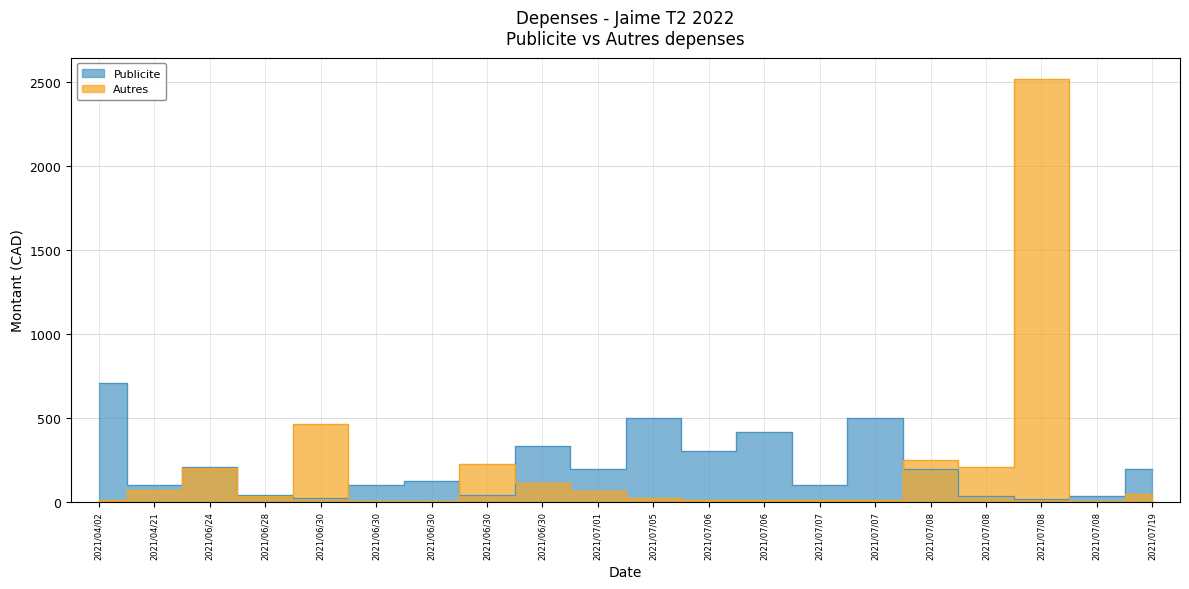

Reading left to right, extract all data points from this chart.

Publicite: 704.9	100.0	207.8	39.5	19.9	100.0	125.0	39.5	332.5	195.7	496.2	300.0	415.5	100.0	500.0	195.7	33.8	16.9	33.8	195.7
Autres: 8.3	70.0	199.9	34.6	464.9	5.0	5.4	223.7	111.5	62.0	24.0	10.4	10.3	11.6	10.3	250.0	206.8	2520.8	5.4	44.1